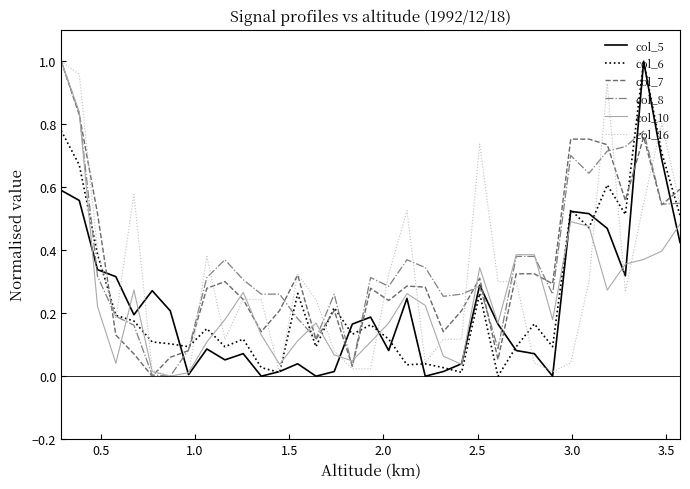

Is this an area chart (filled region under the line)?

No